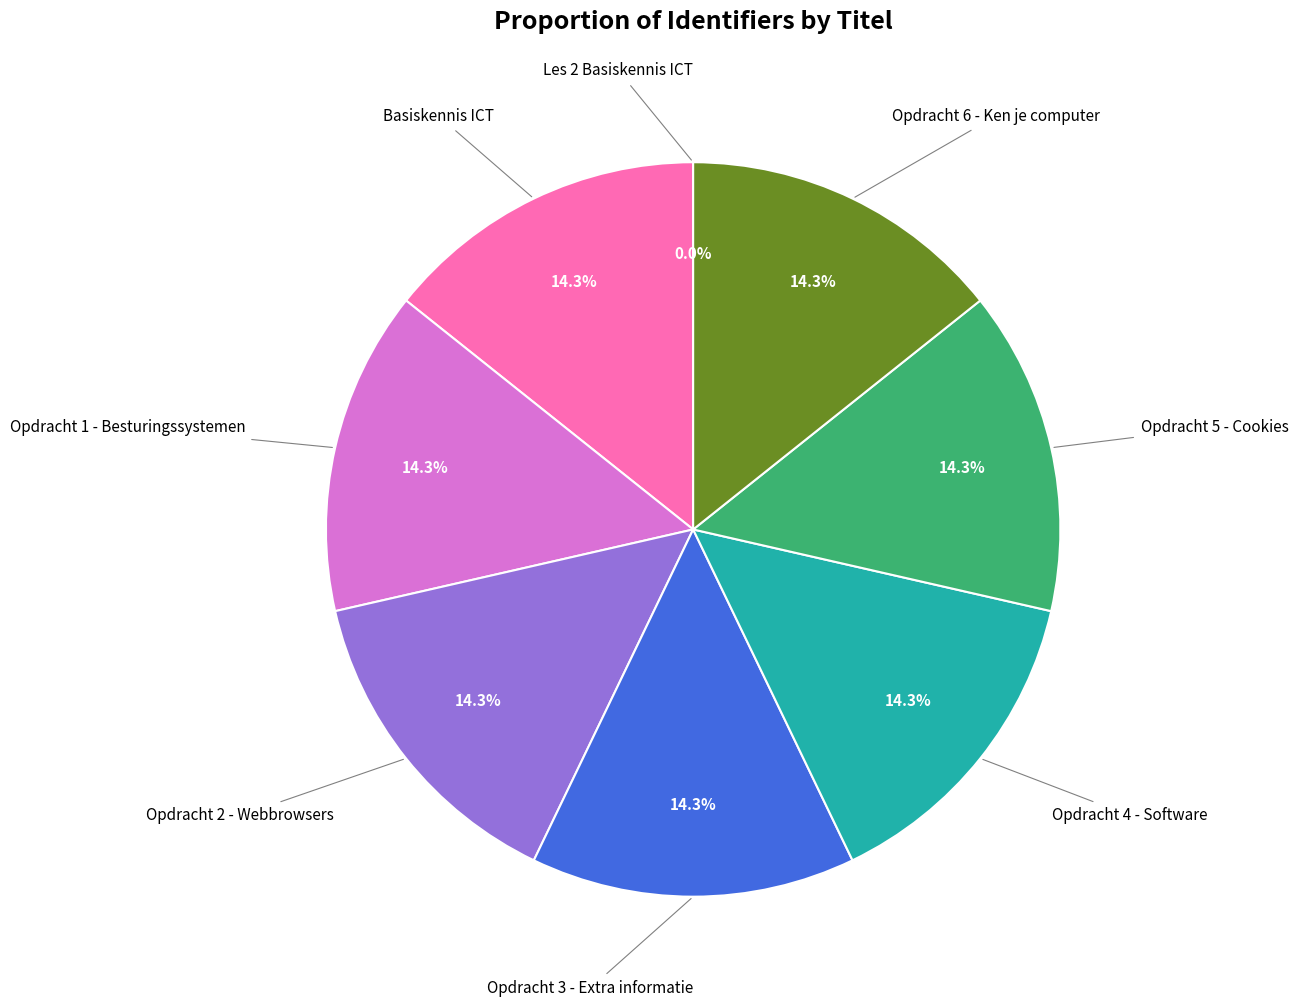

Do Opdracht 6 - Ken je computer and Opdracht 1 - Besturingssystemen together represent more than half of the pie?

No